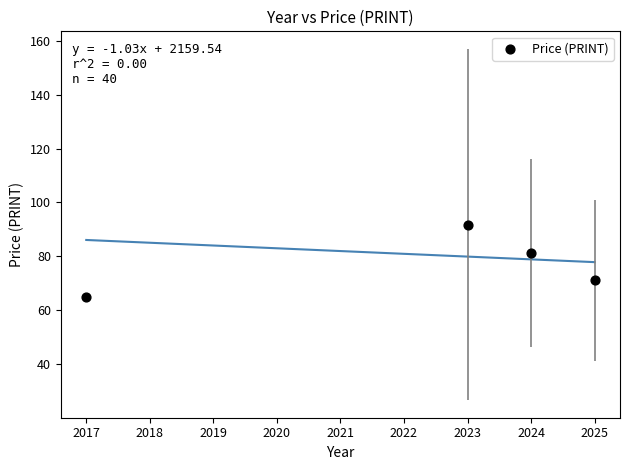

What Y value in the scatter plot is closest to 78?

81.2